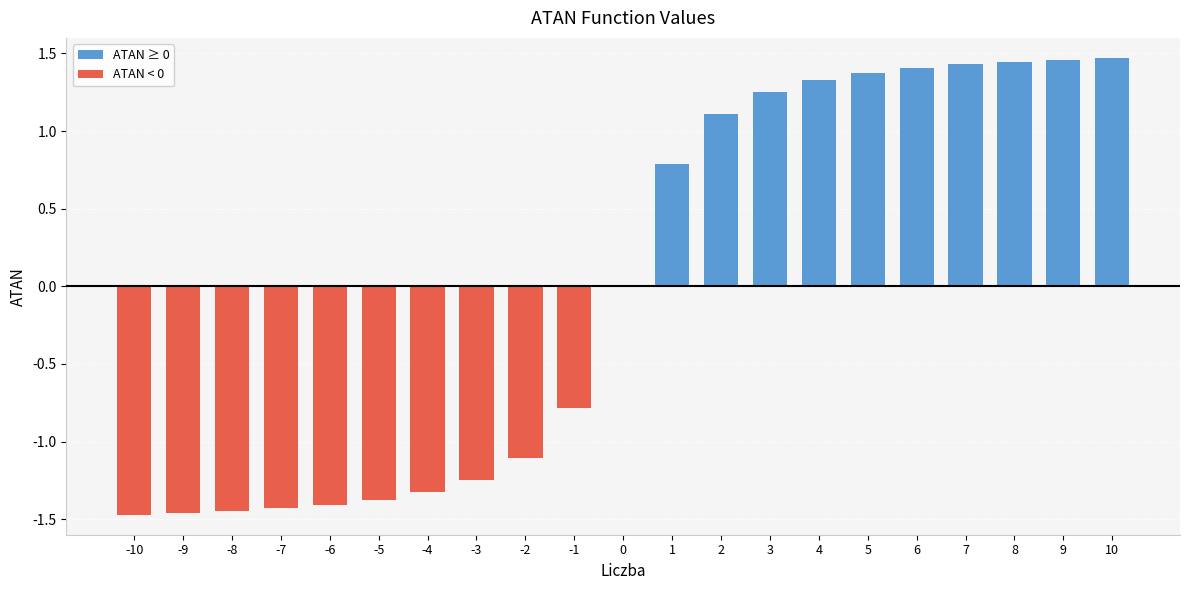

The chart shows a value of 1.9 at 4. True or false?

False